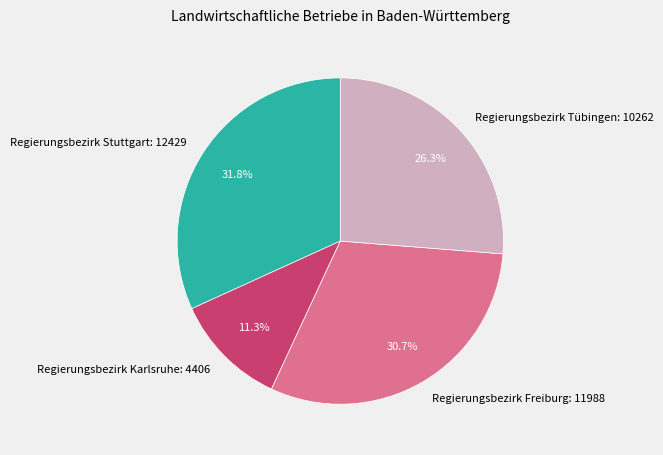

Does Regierungsbezirk Freiburg represent more than half of the total?

No